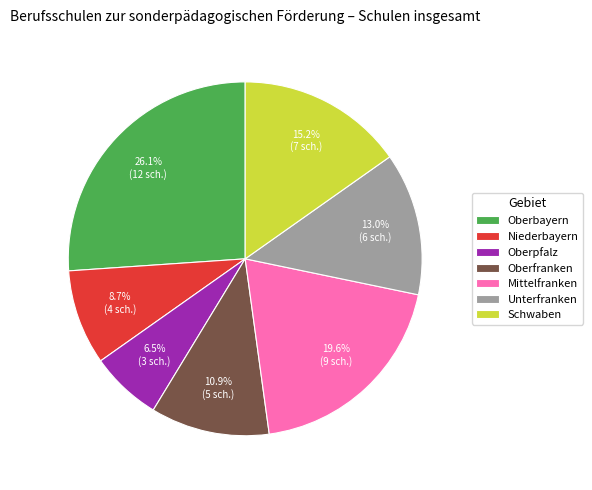

To the nearest percent, what is the combined percentage of Oberfranken and Oberbayern?

37%